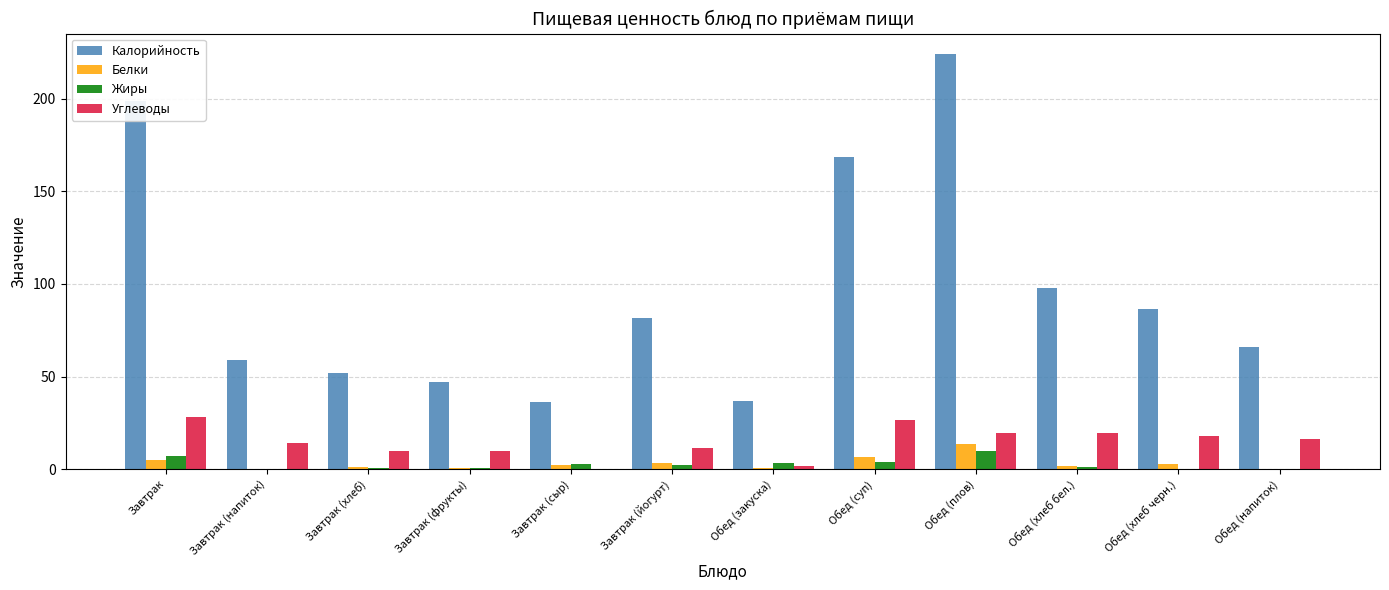

At which label does Белки first exceed 2?

Завтрак